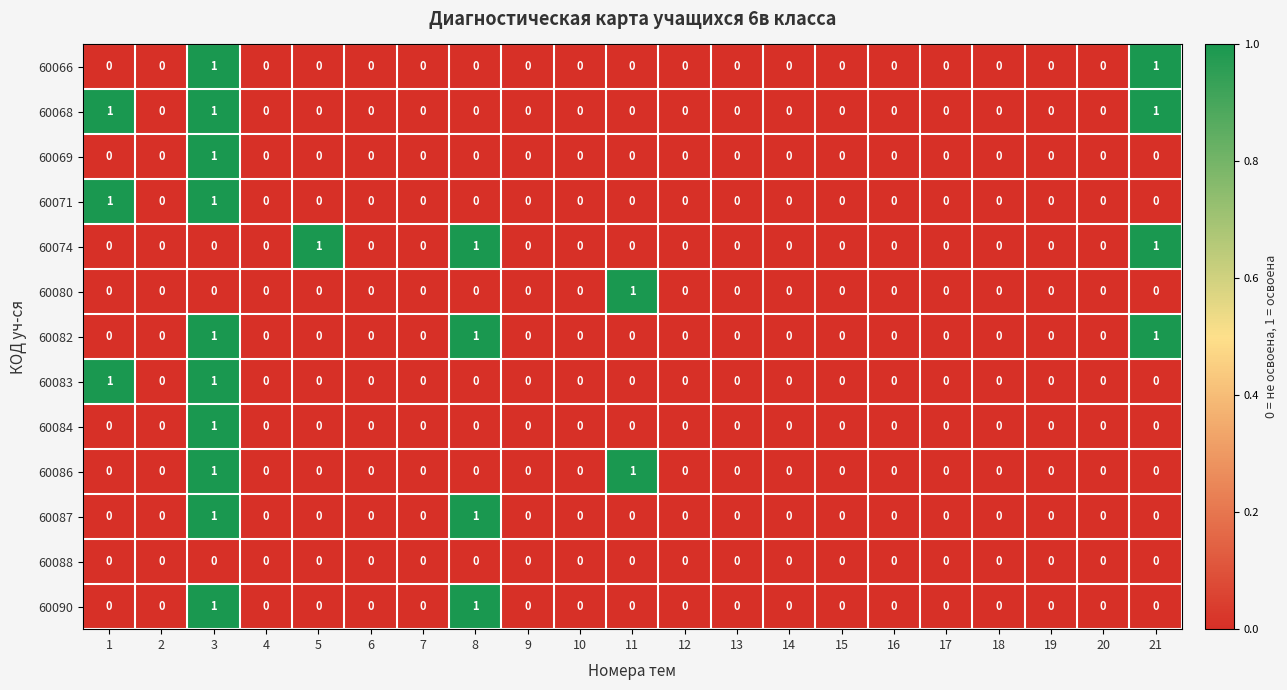

The 60084 series shows -1 at 5. True or false?

False